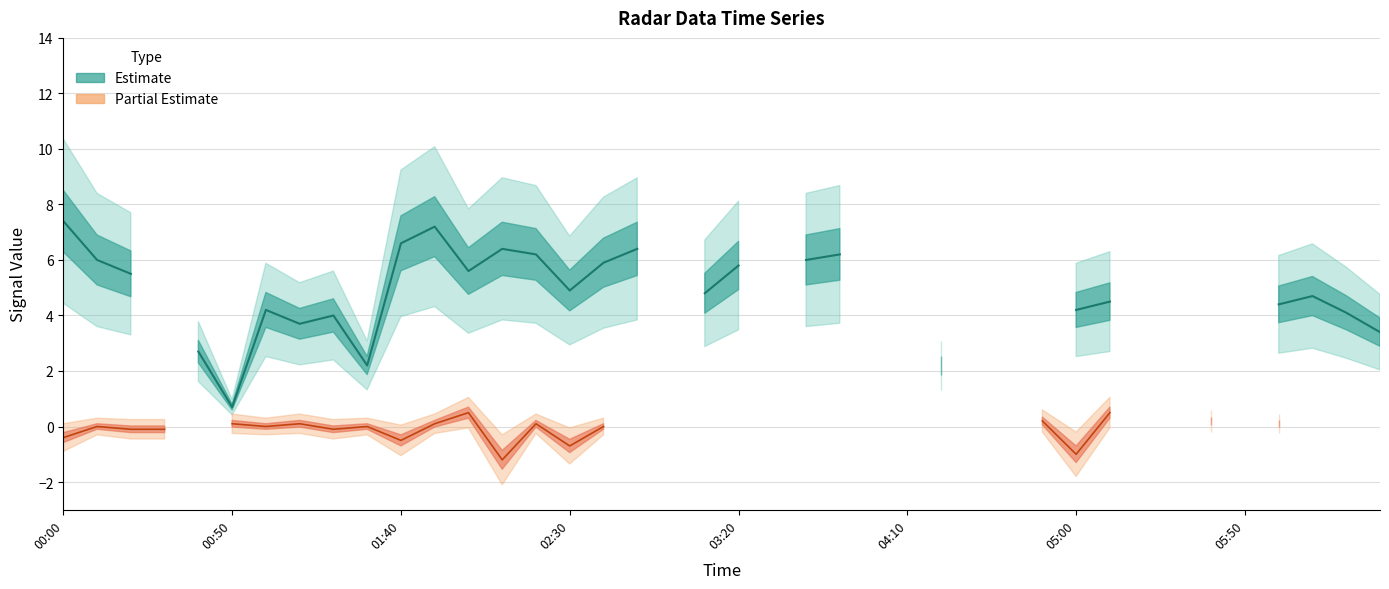

True or false: col_13 (signal center) and col_1 (partial signal) intersect in this chart.

False